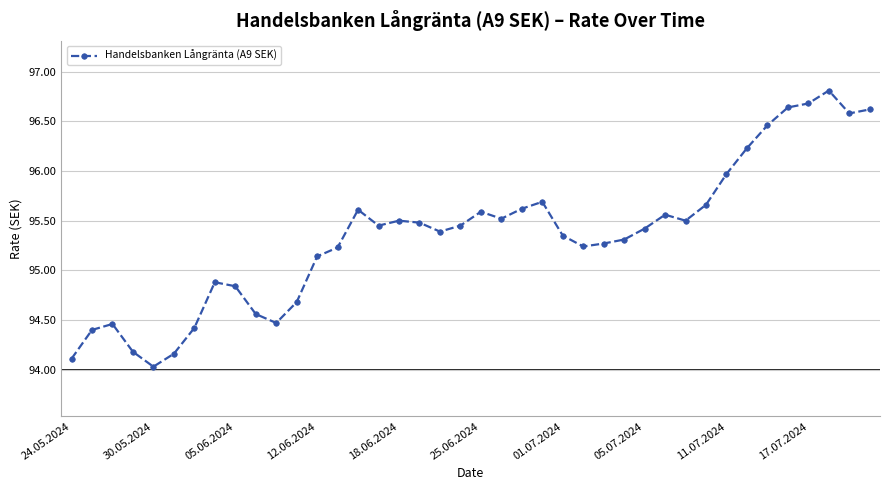

What is the value of the 29th point from the left?

95.4